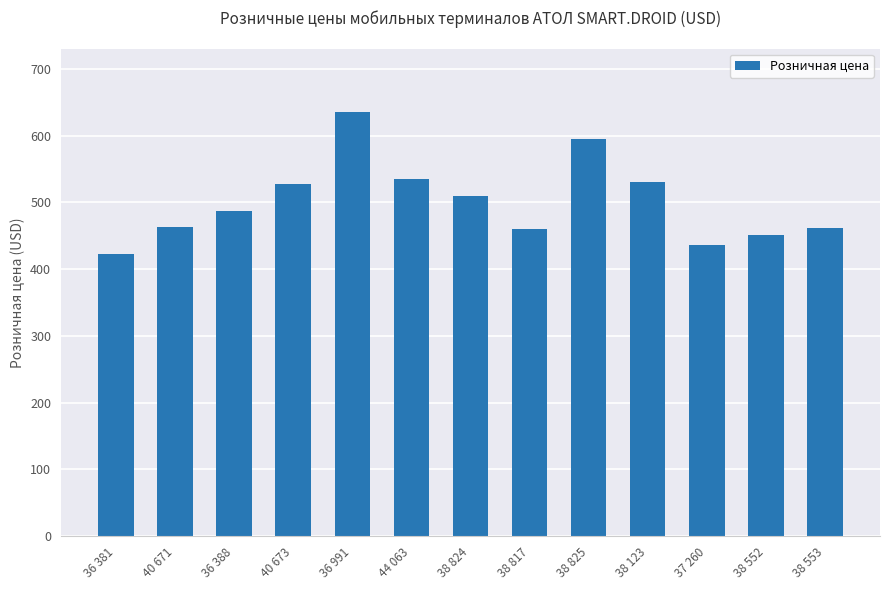

What is the sum of all values?

6513